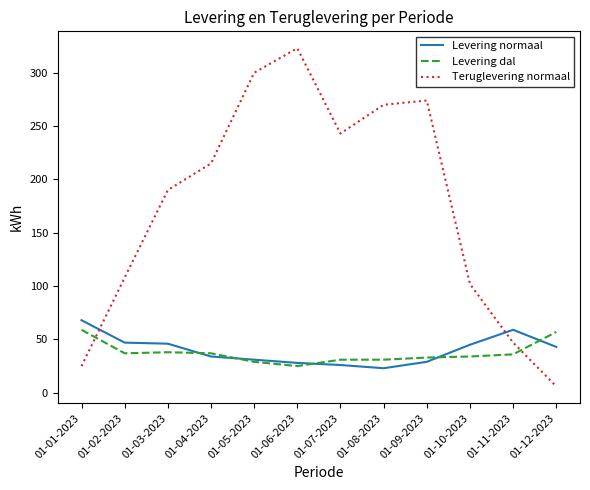

What is the difference between the maximum and minimum values in the Teruglevering normaal series?

317